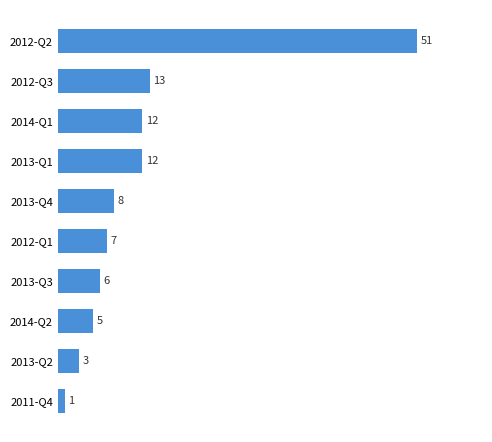

True or false: the data shows 88 at 2012-Q2.

False